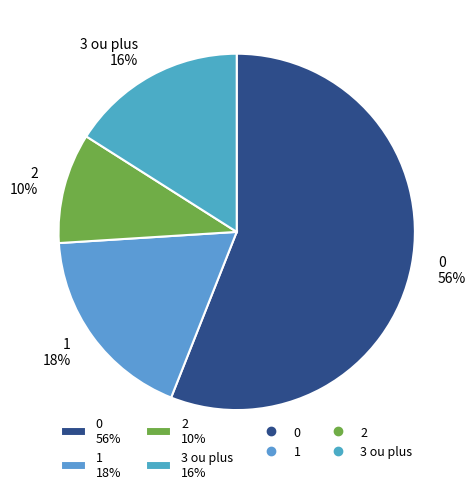

Count the number of slices in the pie.

4